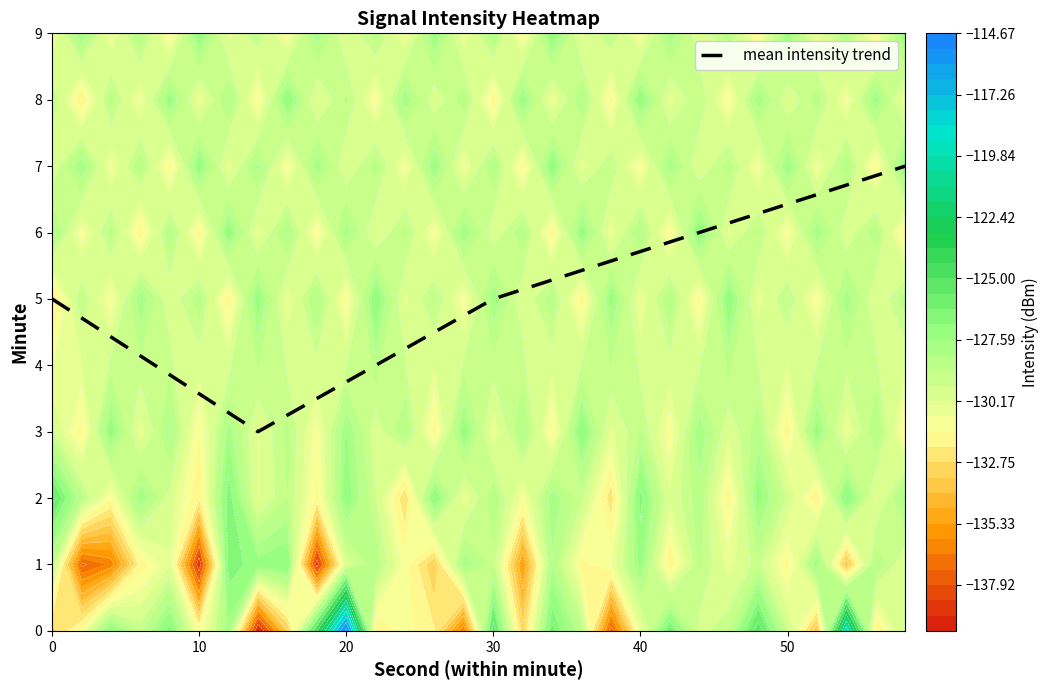

What is the maximum value for mean intensity trend?

7.0